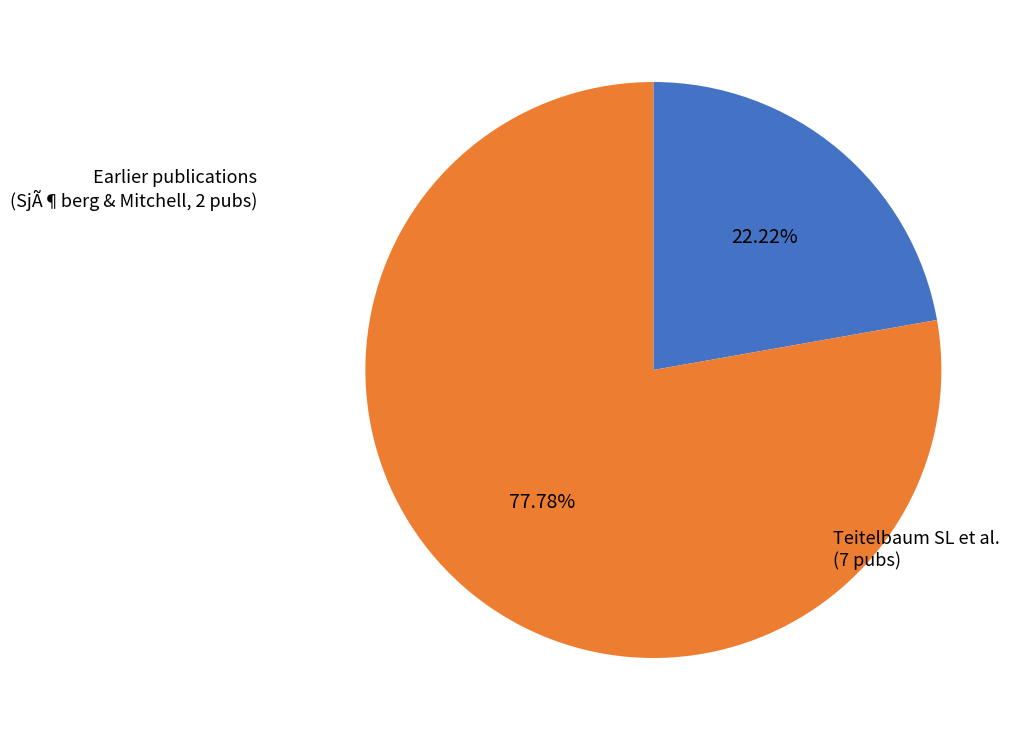

How many segments does this pie chart have?

2